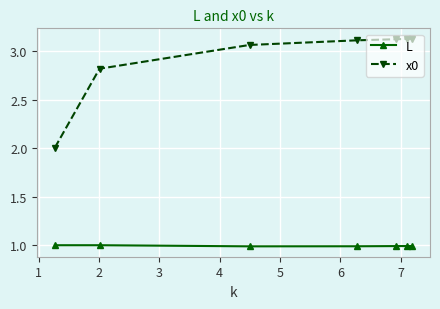

Which series has the largest total across all categories?

x0